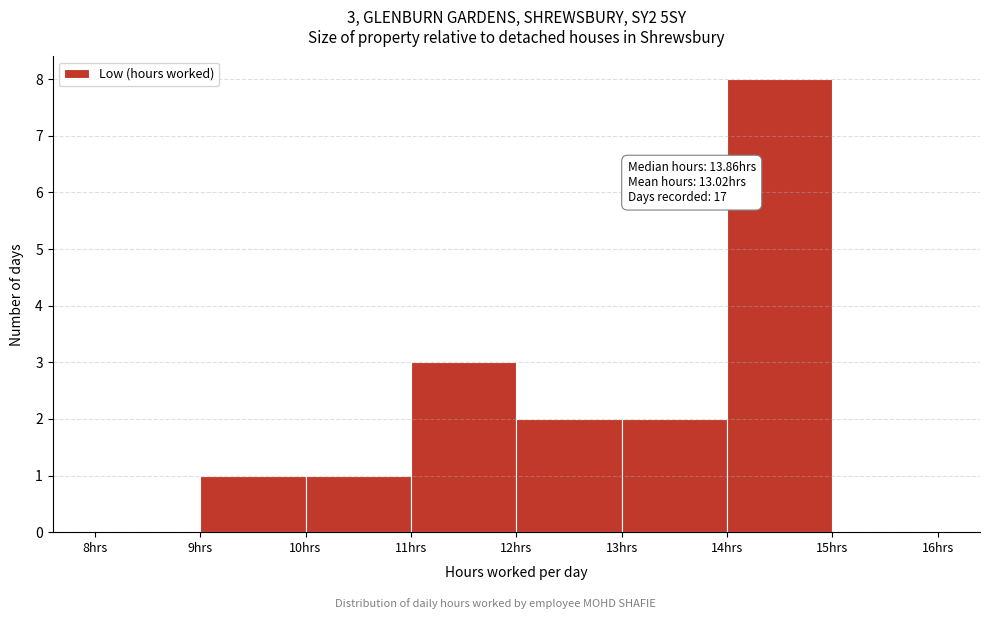

Over which range of the x-axis is the bar tallest?

14 to 15